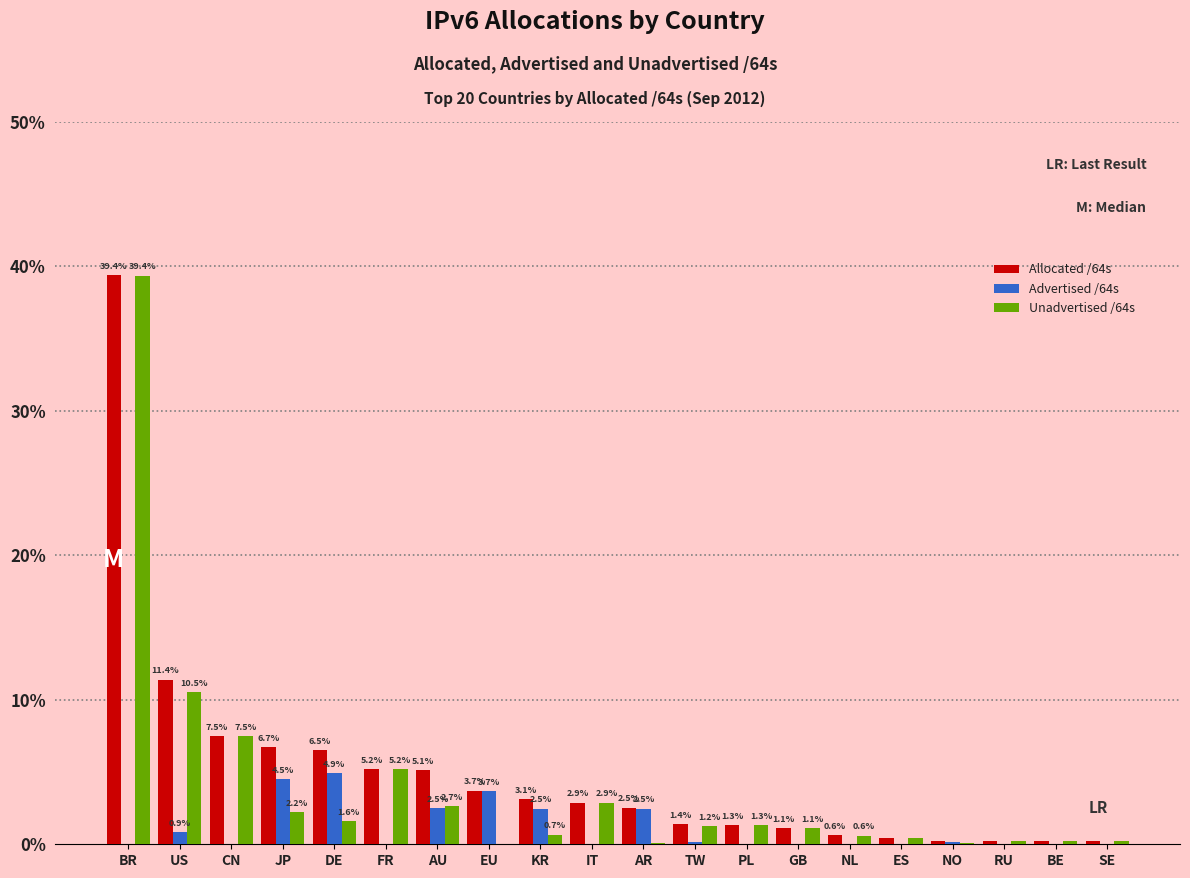

Which series changed the most between CN and TW?

Unadvertised /64s